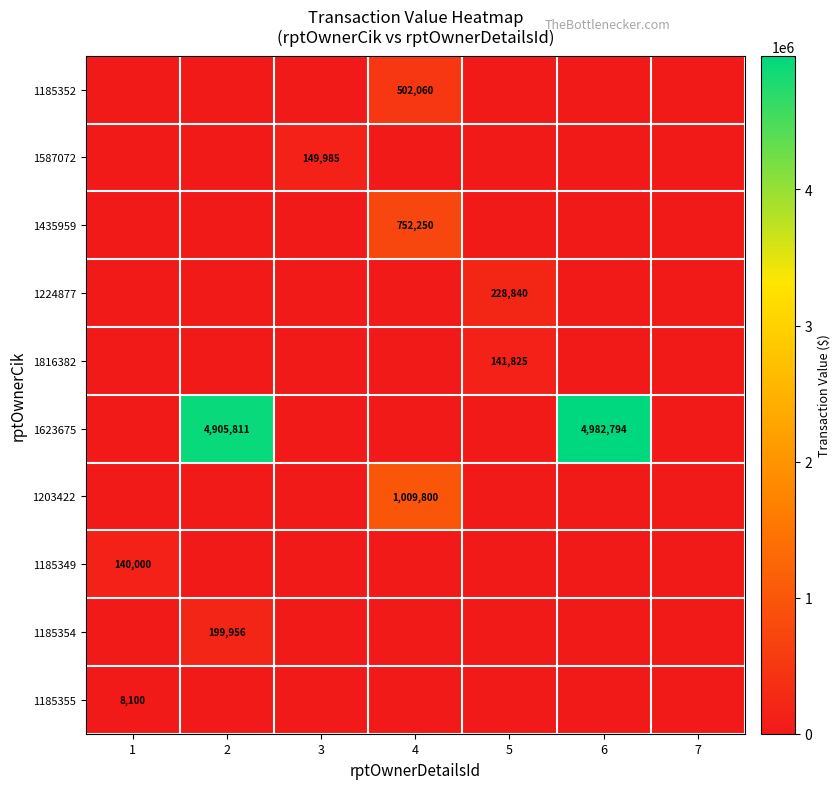

The 1224877 series shows 401772 at 5. True or false?

False